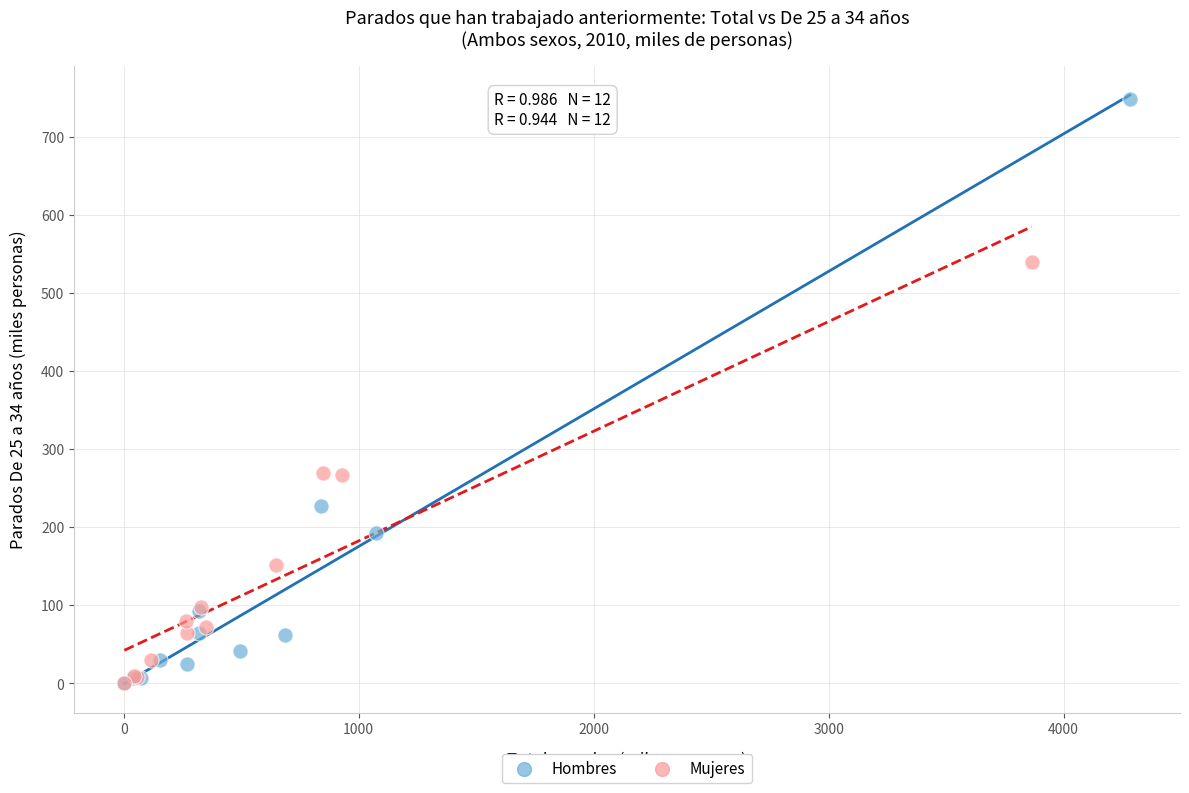

Which series contains the highest Y value?

Hombres